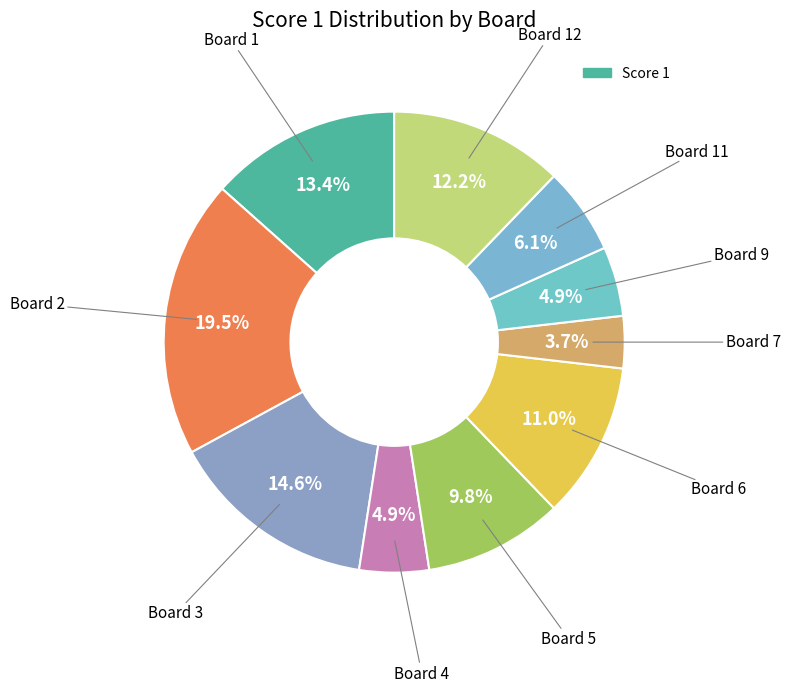

To the nearest percent, what is the difference between the largest and smallest slice percentages?

16%